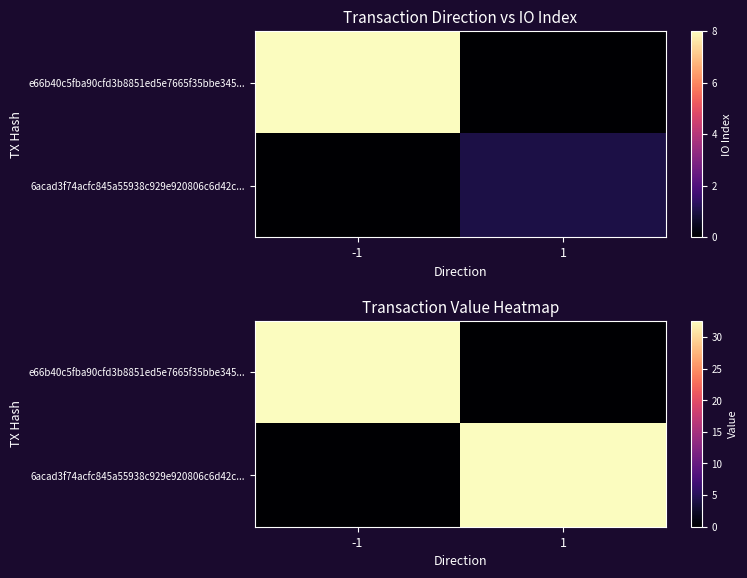

Where is e66b40c5fba90cfd3b8851ed5e7665f35bbe345... nearest to the value 16?

1